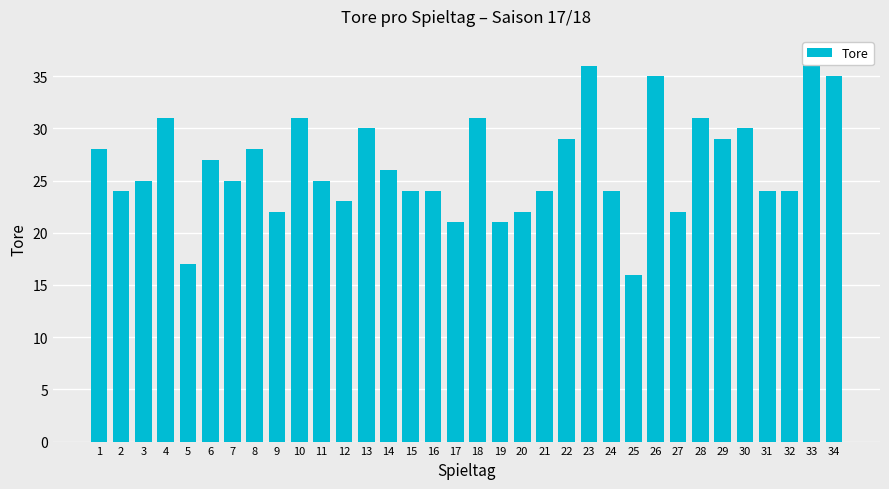

What is the difference between the maximum and minimum values?

21